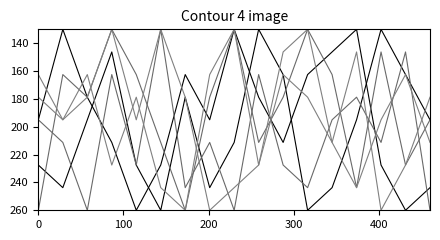

Does the chart display data point markers on the line(s)?

No